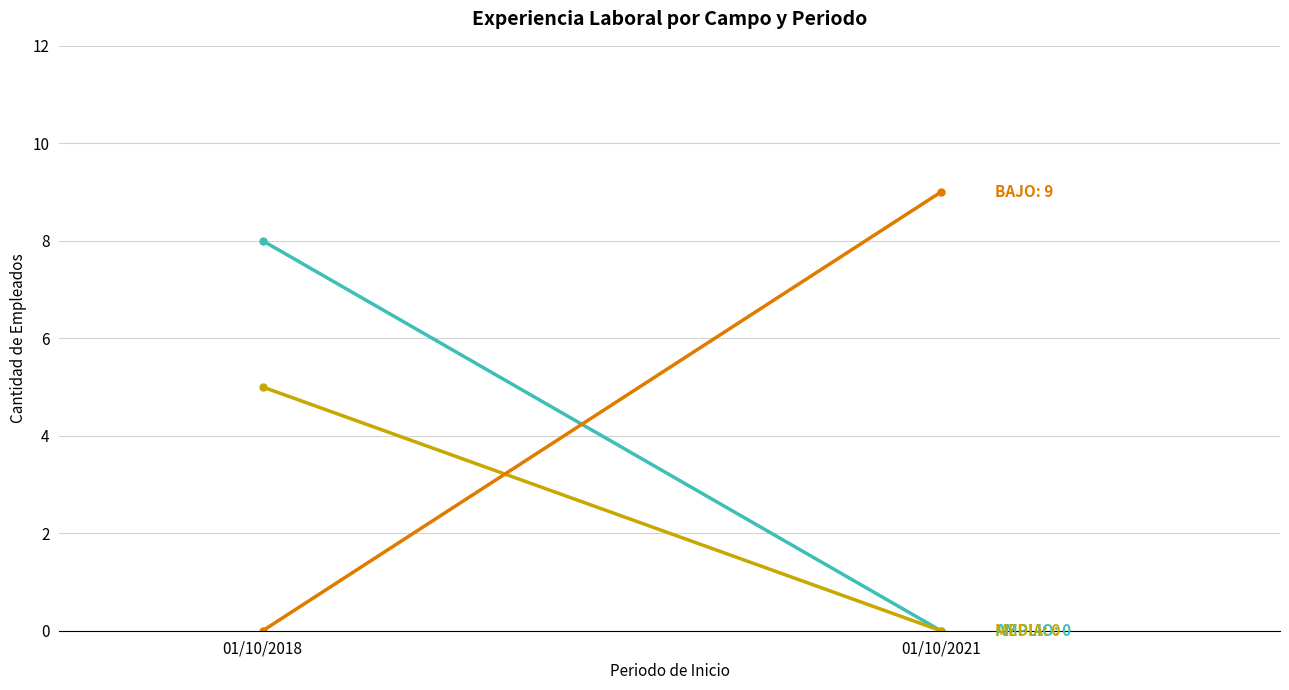

List the series in order of their peak value, highest first.

BAJO, AMPLIO, MEDIA